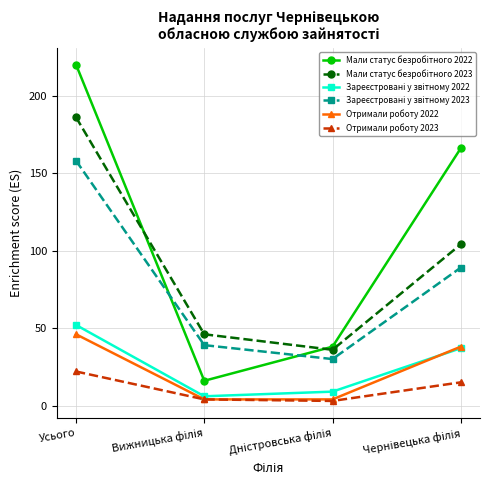

True or false: Отримали роботу 2022 has more than 0 interior local peaks.

False